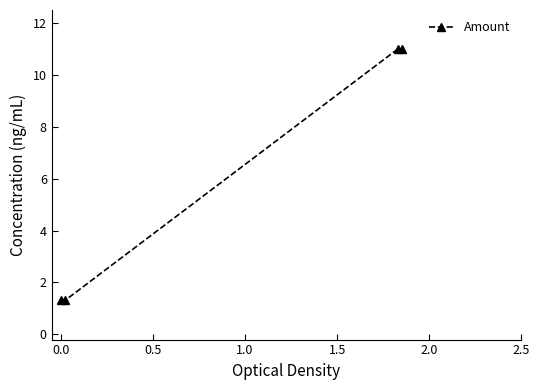

How many lines are shown in the chart?

1